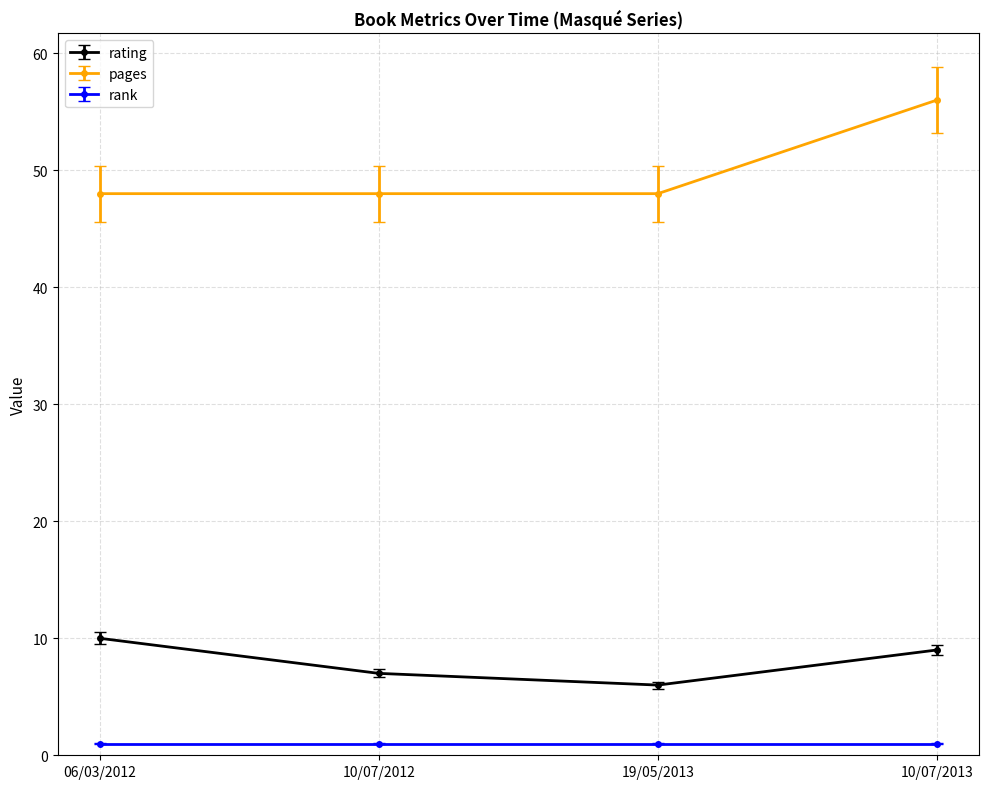

What is the lowest value of the rating series?

6